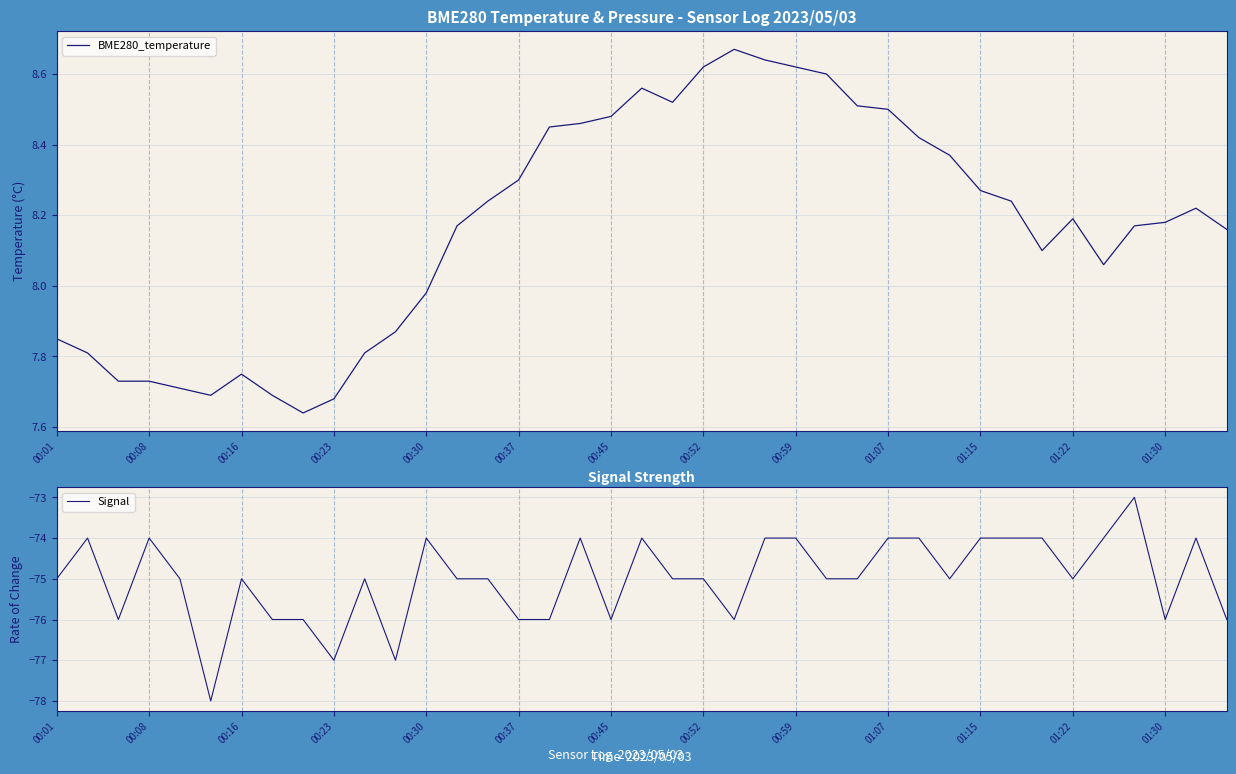

What is the difference between the maximum and minimum values in the Signal series?

5